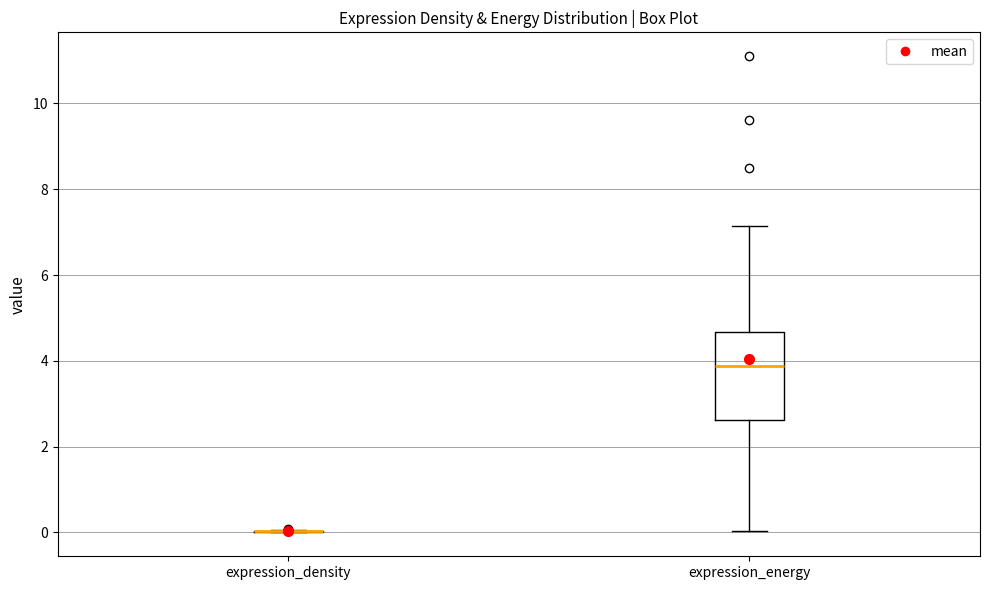

Reading left to right, transcribe this box plot: for each box, give where its median line is, the range the box spans, and where its two whiskers end, as read against the y-axis. The values are not printed on the chart, so give them approximately, as read against the axis.

expression_density: box collapsed to a line at 0.0, whiskers 0.0 to 0.0
expression_energy: median 3.8, box 2.6 to 4.6, whiskers 0.0 to 7.2